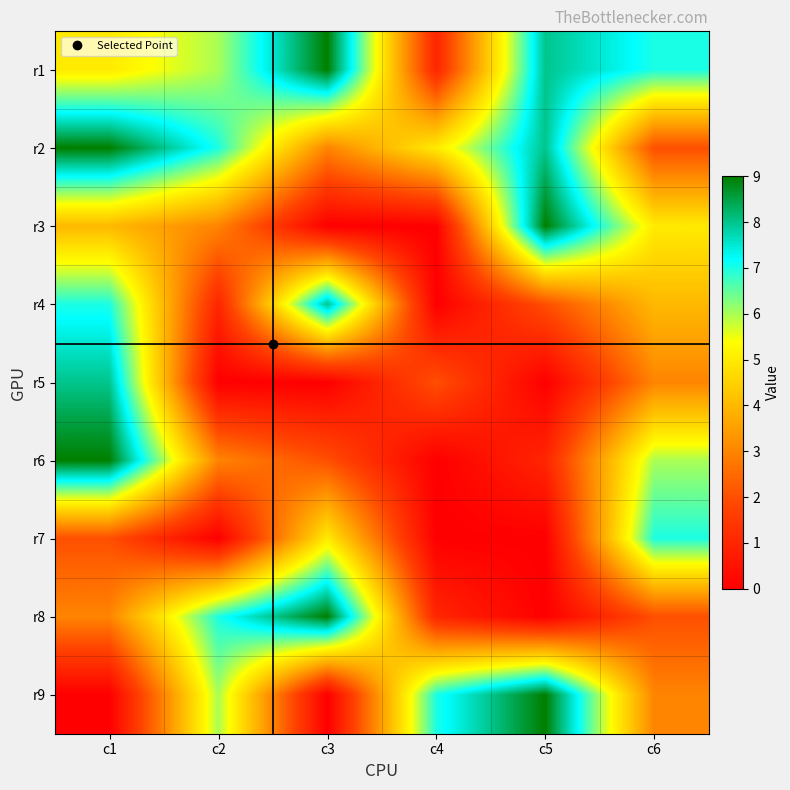

Which label corresponds to the smallest value in the chart?

c3